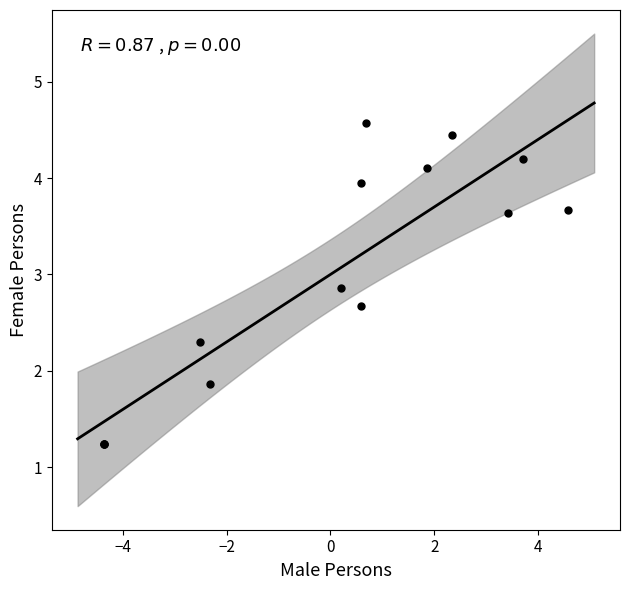

What Y value in the scatter plot is closest to 2?

1.9